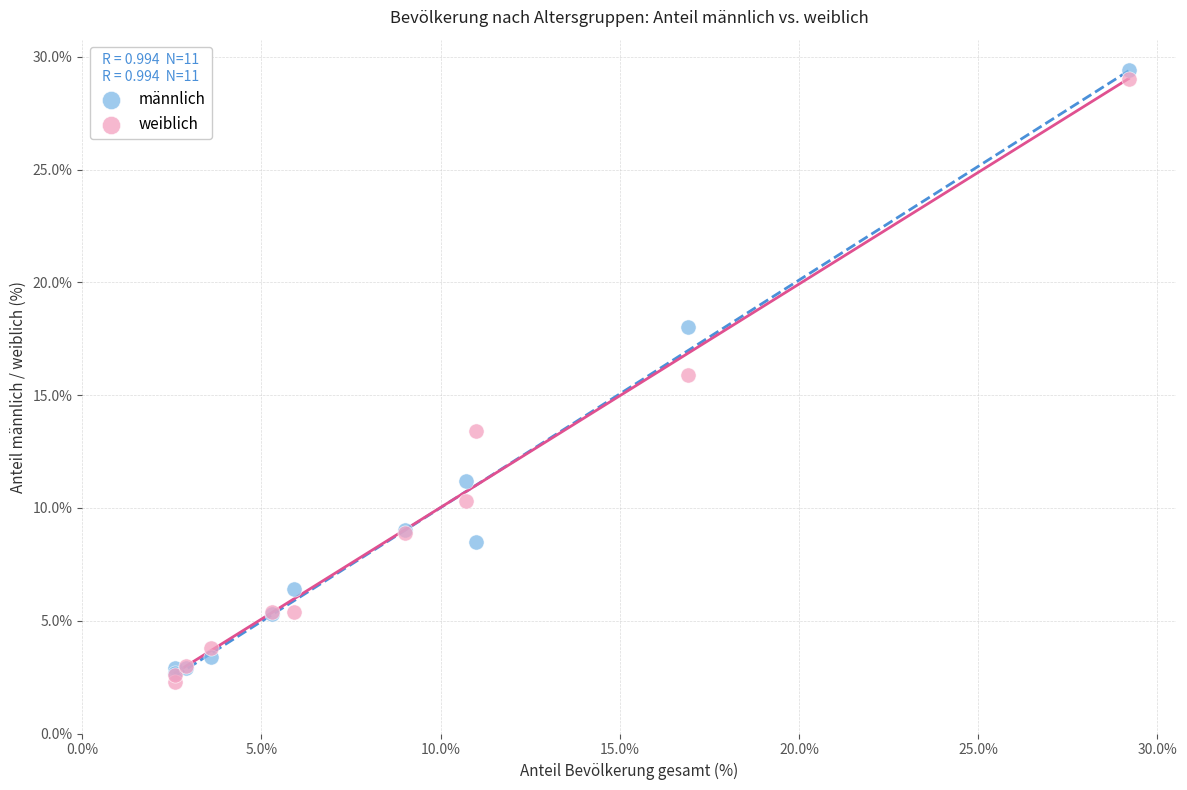

Across all series, what Y value is closest to 15?

15.9